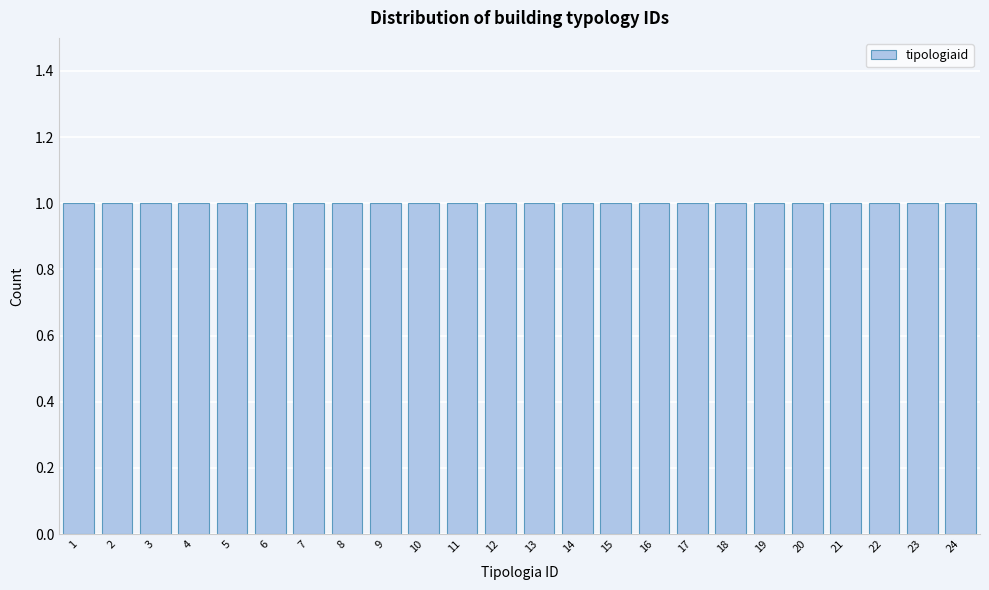

Reading left to right, list every bar in this chart as the range it spans on the x-axis followed by its height. The values are not printed on the chart, so give them approximately, as read against the axis.

0.5 to 1.5: 1
1.5 to 2.5: 1
2.5 to 3.5: 1
3.5 to 4.5: 1
4.5 to 5.5: 1
5.5 to 6.5: 1
6.5 to 7.5: 1
7.5 to 8.5: 1
8.5 to 9.5: 1
9.5 to 10.5: 1
10.5 to 11.5: 1
11.5 to 12.5: 1
12.5 to 13.5: 1
13.5 to 14.5: 1
14.5 to 15.5: 1
15.5 to 16.5: 1
16.5 to 17.5: 1
17.5 to 18.5: 1
18.5 to 19.5: 1
19.5 to 20.5: 1
20.5 to 21.5: 1
21.5 to 22.5: 1
22.5 to 23.5: 1
23.5 to 24.5: 1